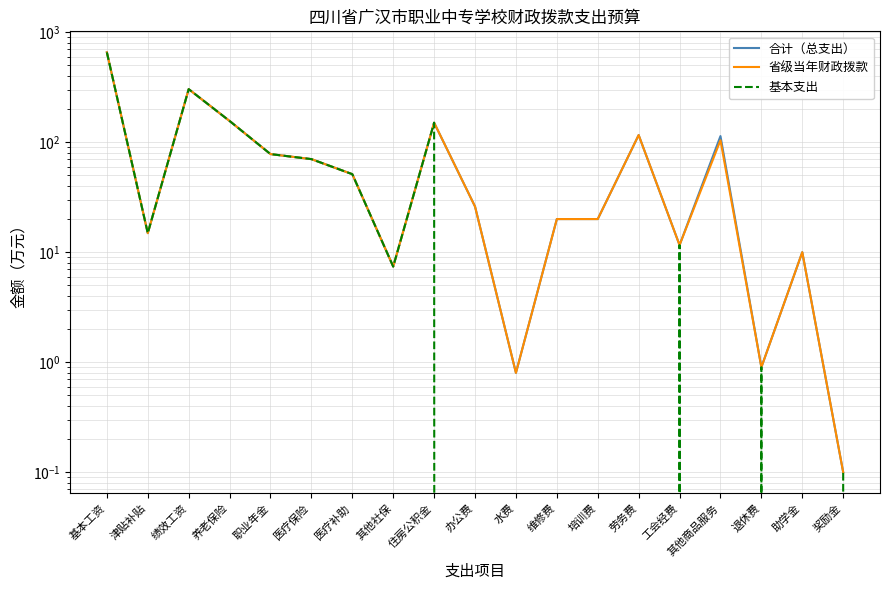

At which label does 基本支出 reach its peak?

基本工资